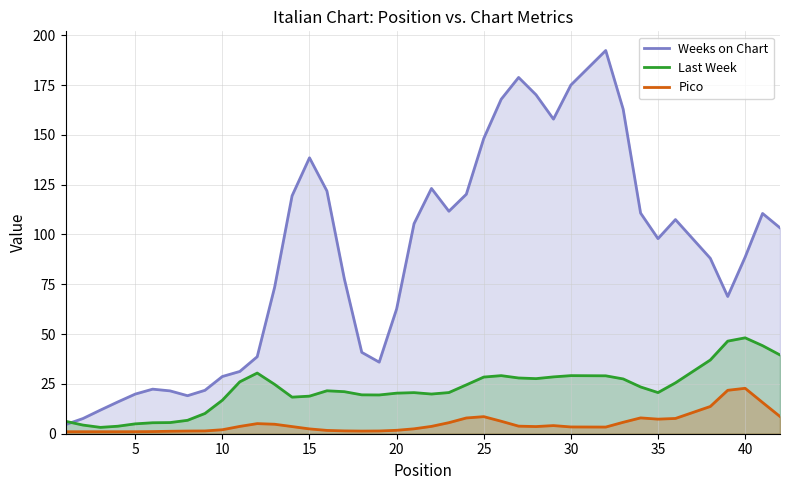

What is the lowest value of the Weeks on Chart series?

4.6